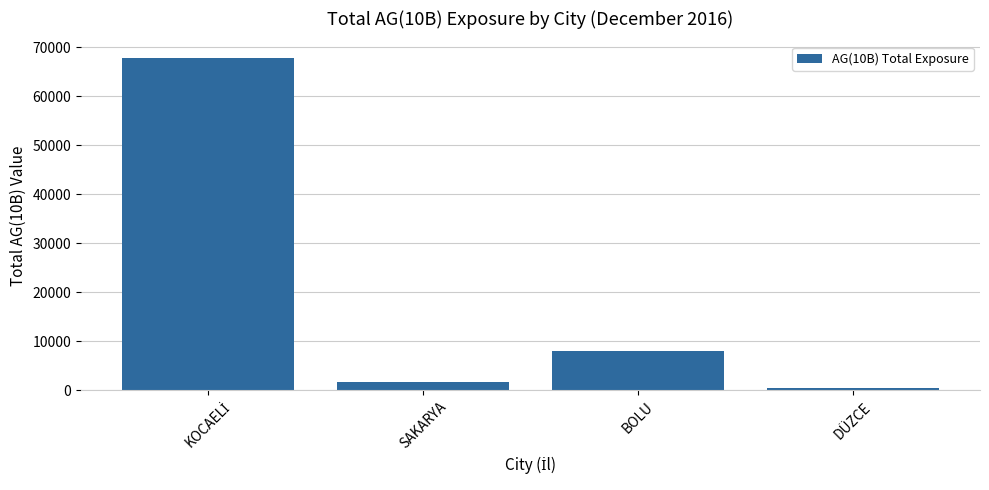

What is the sum of the values at SAKARYA and BOLU?

9622.2